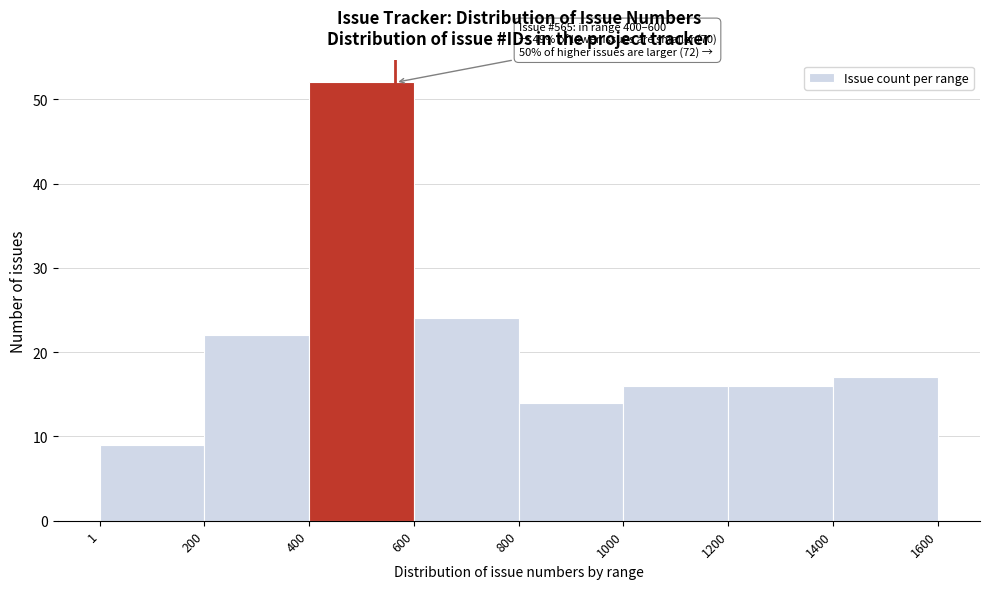

Which range on the x-axis has the tallest bar?

400 to 600